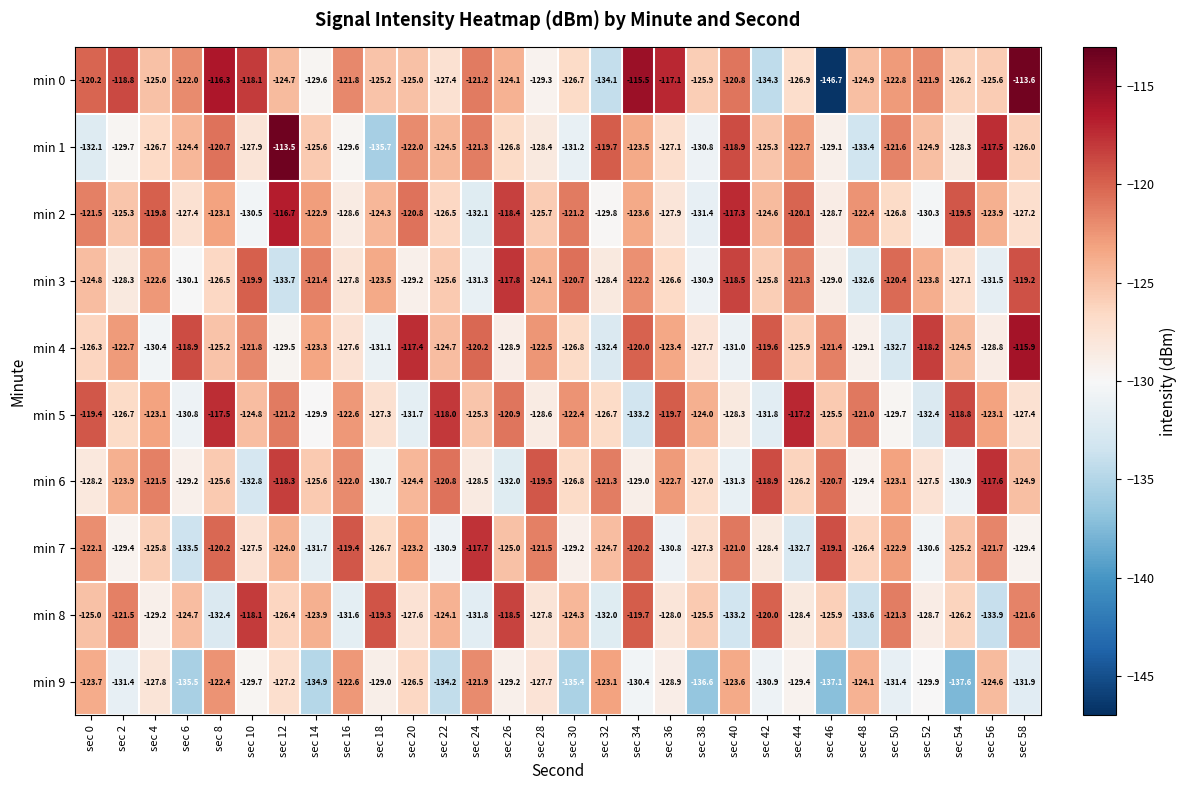

True or false: min 5 has a value of -186.6 at sec 30.

False